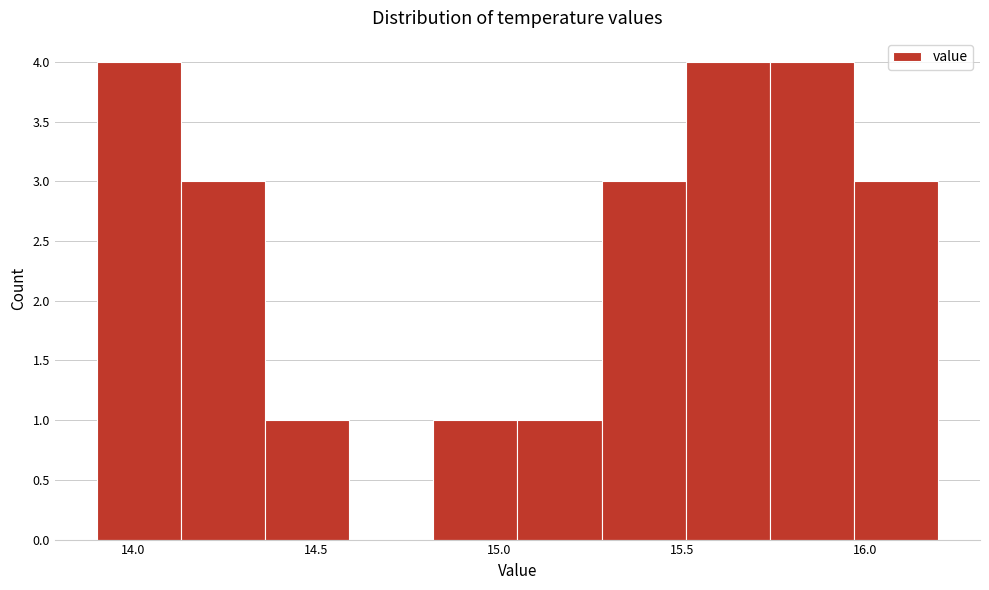

Reading left to right, transcribe this chart: for each bar, give the range it covers on the x-axis and its height. Neither the bar edges nor the heights are printed on the chart, so give them approximately, as read against the axes.

13.90 to 14.13: 4
14.13 to 14.36: 3
14.36 to 14.59: 1
14.59 to 14.82: 0
14.82 to 15.05: 1
15.05 to 15.28: 1
15.28 to 15.51: 3
15.51 to 15.74: 4
15.74 to 15.97: 4
15.97 to 16.20: 3